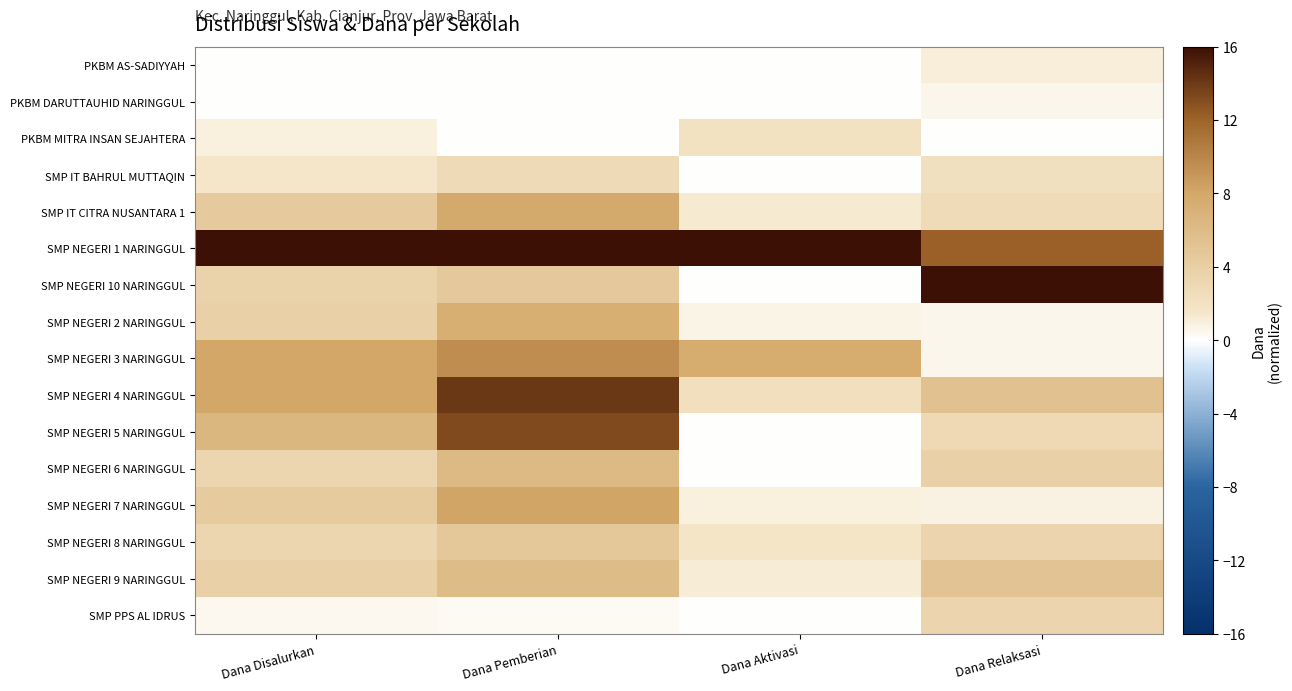

Reading left to right, extract all data points from this chart.

PKBM AS-SADIYYAH: Dana Disalurkan=0.1	Dana Pemberian=0.0	Dana Aktivasi=0.0	Dana Relaksasi=1.1
PKBM DARUTTAUHID NARINGGUL: Dana Disalurkan=0.0	Dana Pemberian=0.0	Dana Aktivasi=0.0	Dana Relaksasi=0.5
PKBM MITRA INSAN SEJAHTERA: Dana Disalurkan=0.9	Dana Pemberian=0.0	Dana Aktivasi=2.0	Dana Relaksasi=0.0
SMP IT BAHRUL MUTTAQIN: Dana Disalurkan=1.5	Dana Pemberian=2.9	Dana Aktivasi=0.0	Dana Relaksasi=2.2
SMP IT CITRA NUSANTARA 1: Dana Disalurkan=4.5	Dana Pemberian=7.8	Dana Aktivasi=1.3	Dana Relaksasi=2.7
SMP NEGERI 1 NARINGGUL: Dana Disalurkan=16.0	Dana Pemberian=16.0	Dana Aktivasi=16.0	Dana Relaksasi=12.2
SMP NEGERI 10 NARINGGUL: Dana Disalurkan=3.5	Dana Pemberian=4.5	Dana Aktivasi=0.0	Dana Relaksasi=16.0
SMP NEGERI 2 NARINGGUL: Dana Disalurkan=3.8	Dana Pemberian=7.3	Dana Aktivasi=0.7	Dana Relaksasi=0.5
SMP NEGERI 3 NARINGGUL: Dana Disalurkan=8.0	Dana Pemberian=9.5	Dana Aktivasi=7.6	Dana Relaksasi=0.5
SMP NEGERI 4 NARINGGUL: Dana Disalurkan=8.1	Dana Pemberian=14.1	Dana Aktivasi=2.3	Dana Relaksasi=5.4
SMP NEGERI 5 NARINGGUL: Dana Disalurkan=6.4	Dana Pemberian=13.1	Dana Aktivasi=0.1	Dana Relaksasi=3.0
SMP NEGERI 6 NARINGGUL: Dana Disalurkan=3.2	Dana Pemberian=6.2	Dana Aktivasi=0.0	Dana Relaksasi=3.8
SMP NEGERI 7 NARINGGUL: Dana Disalurkan=4.4	Dana Pemberian=8.2	Dana Aktivasi=1.0	Dana Relaksasi=0.8
SMP NEGERI 8 NARINGGUL: Dana Disalurkan=3.2	Dana Pemberian=4.7	Dana Aktivasi=1.7	Dana Relaksasi=3.3
SMP NEGERI 9 NARINGGUL: Dana Disalurkan=3.8	Dana Pemberian=5.9	Dana Aktivasi=1.2	Dana Relaksasi=5.2
SMP PPS AL IDRUS: Dana Disalurkan=0.4	Dana Pemberian=0.3	Dana Aktivasi=0.0	Dana Relaksasi=3.3